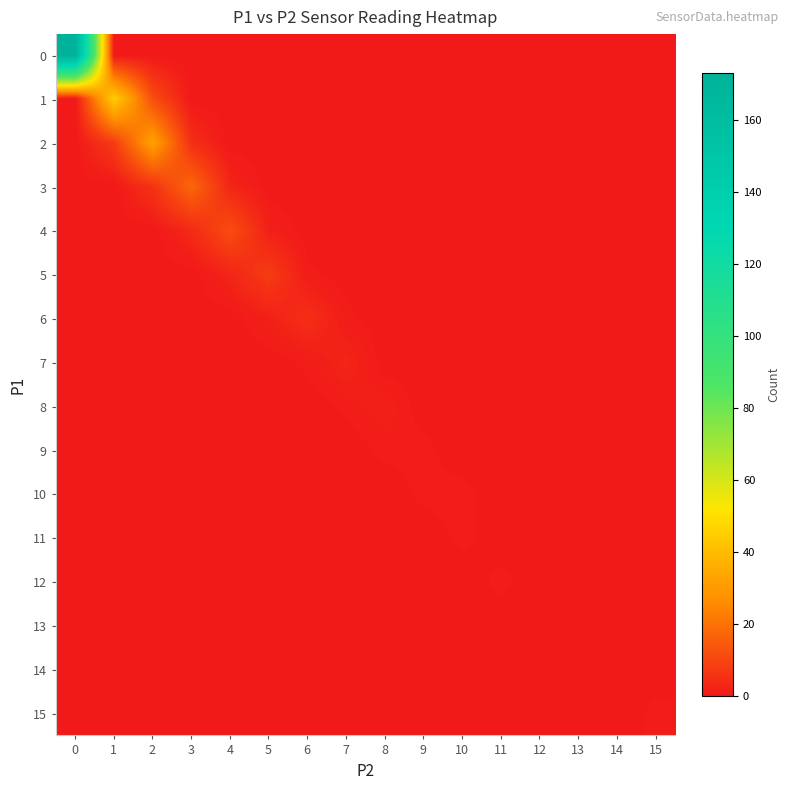

At how many categories does at least one series exceed 0?

13